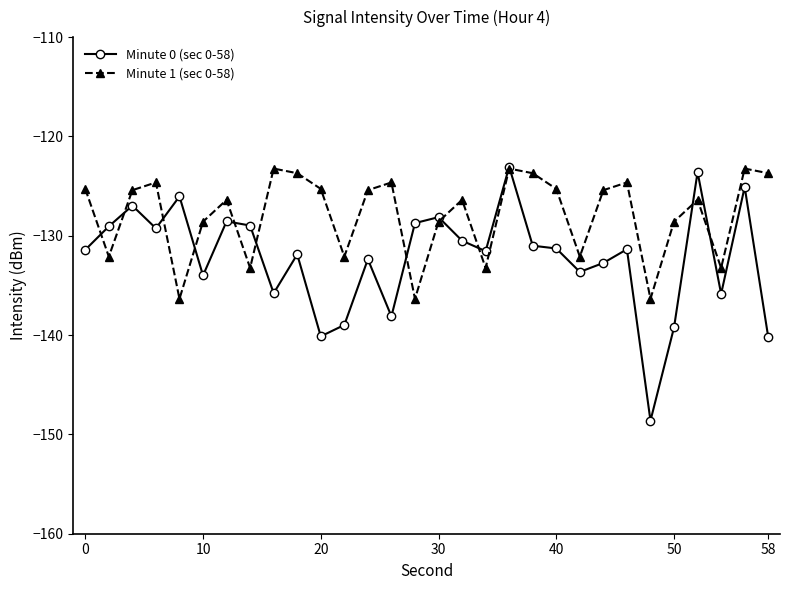

What is the highest value of the Minute 0 (sec 0-58) series?

-123.1